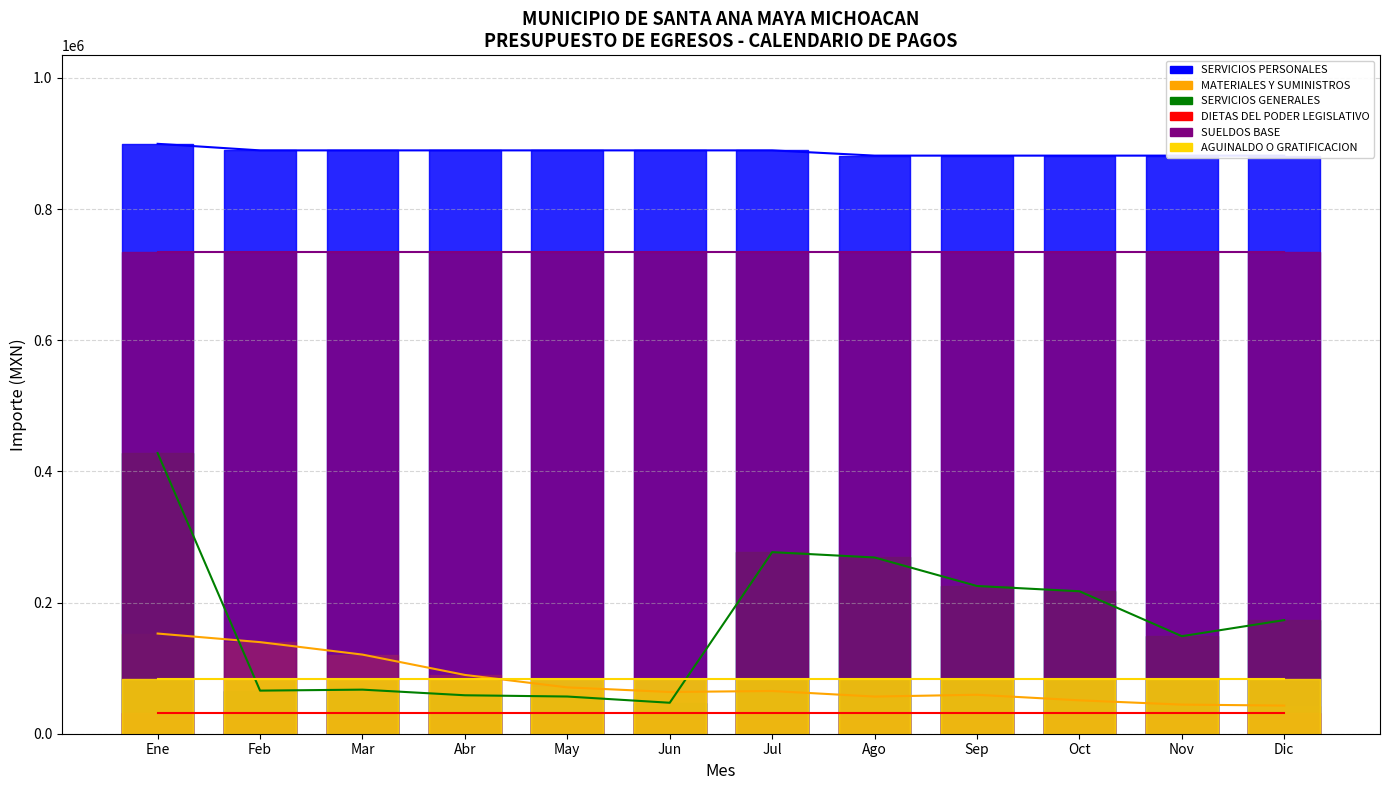

At which label is SERVICIOS GENERALES closest to 237589?

Sep